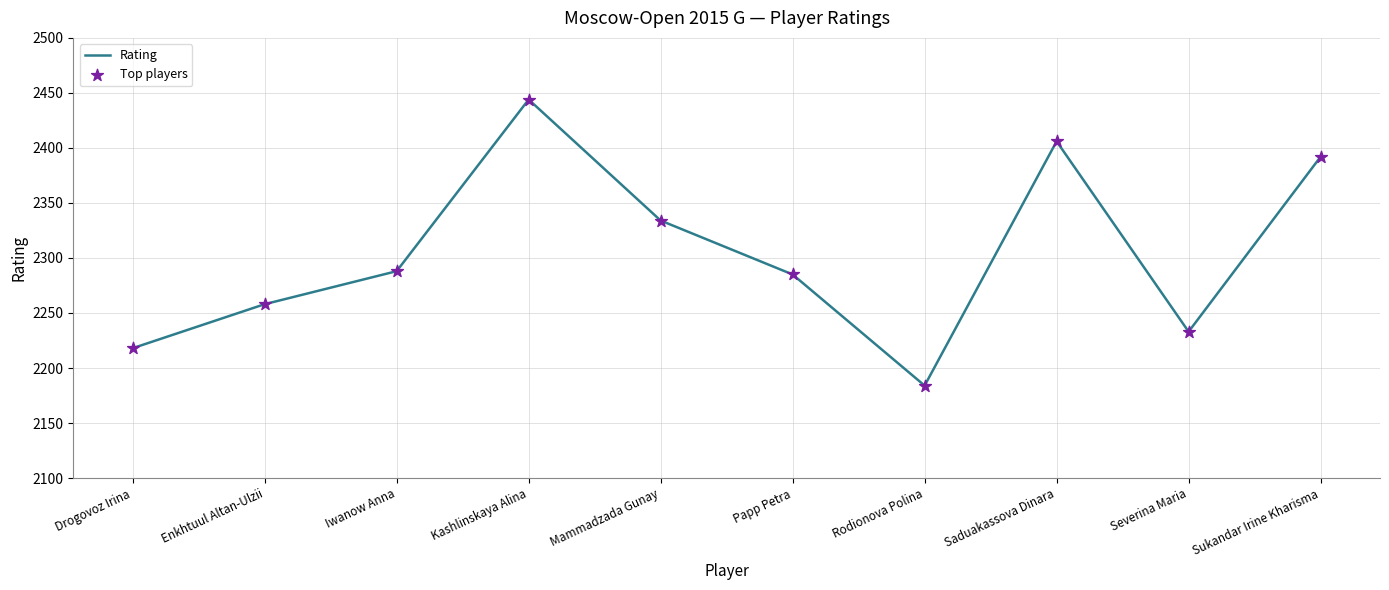

Read the value at Sukandar Irine Kharisma, to the nearest 10.

2390